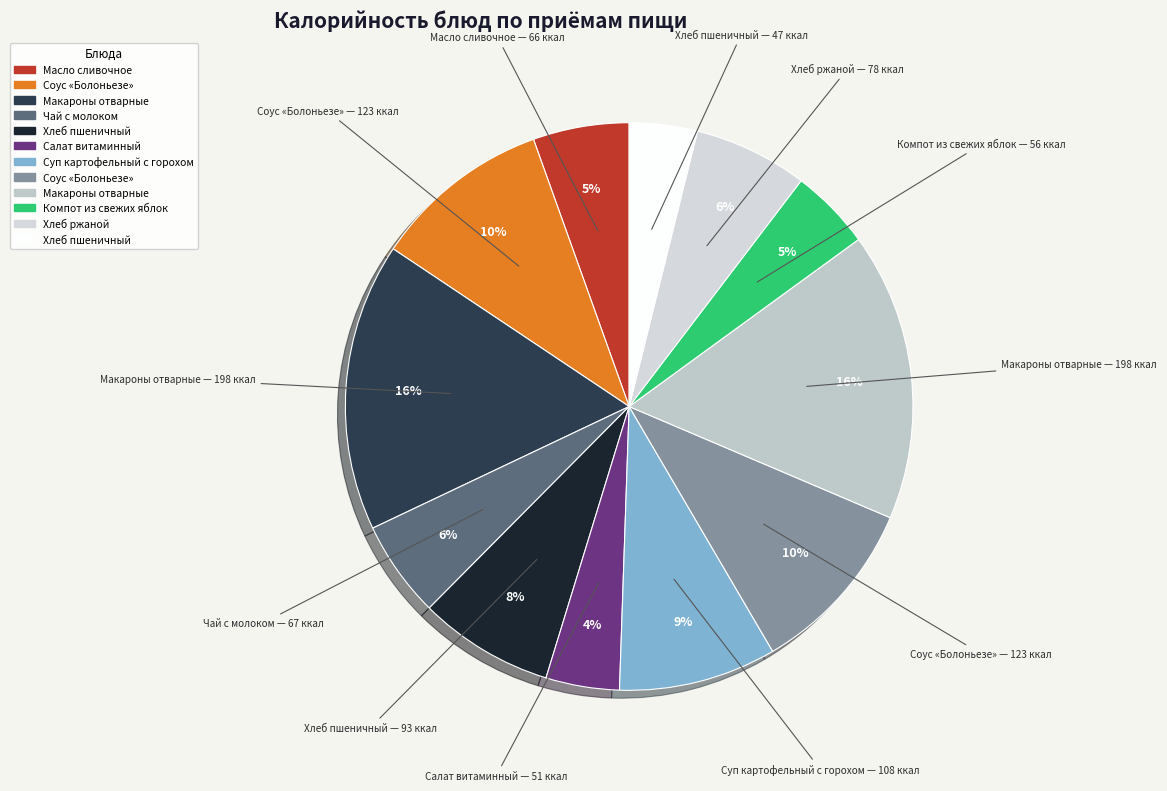

How many segments does this pie chart have?

12